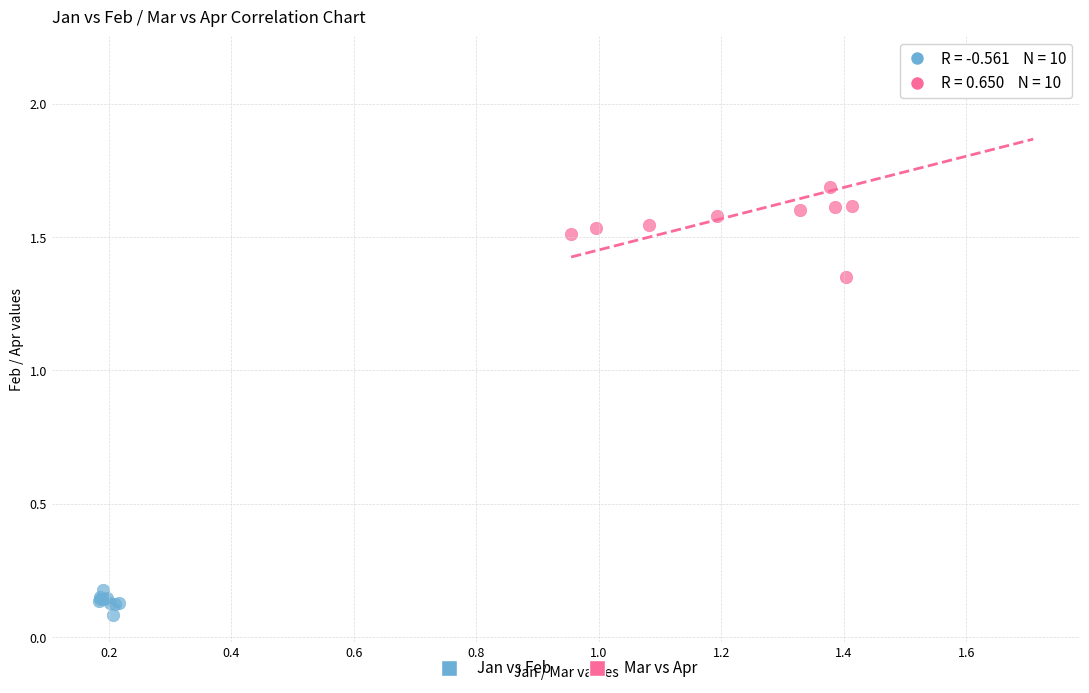

Which series contains the highest Y value?

Mar vs Apr